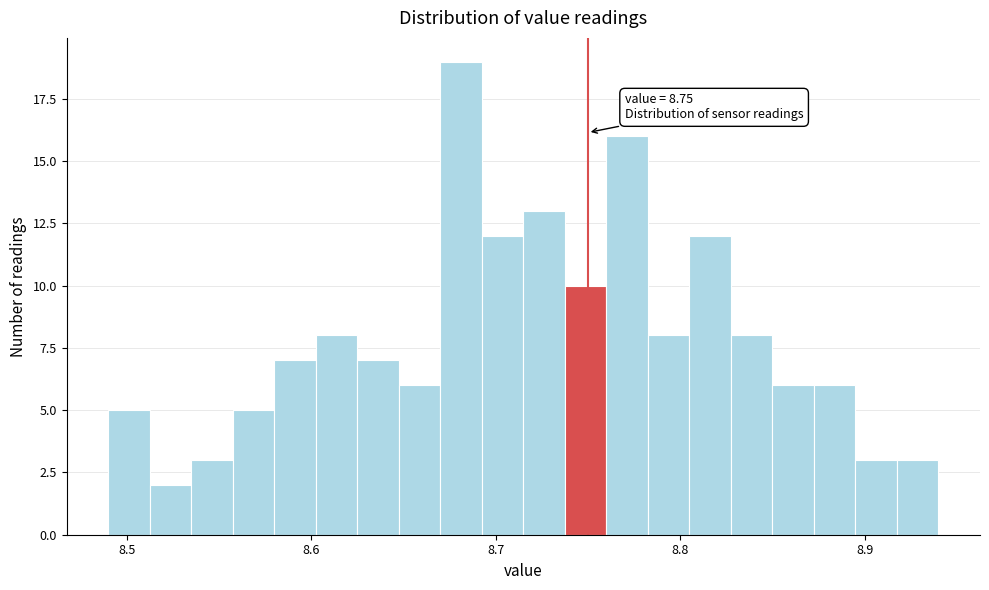

Around what value on the x-axis is the tallest bar? Give the approximate position of its centre, as read against the axis.

8.68